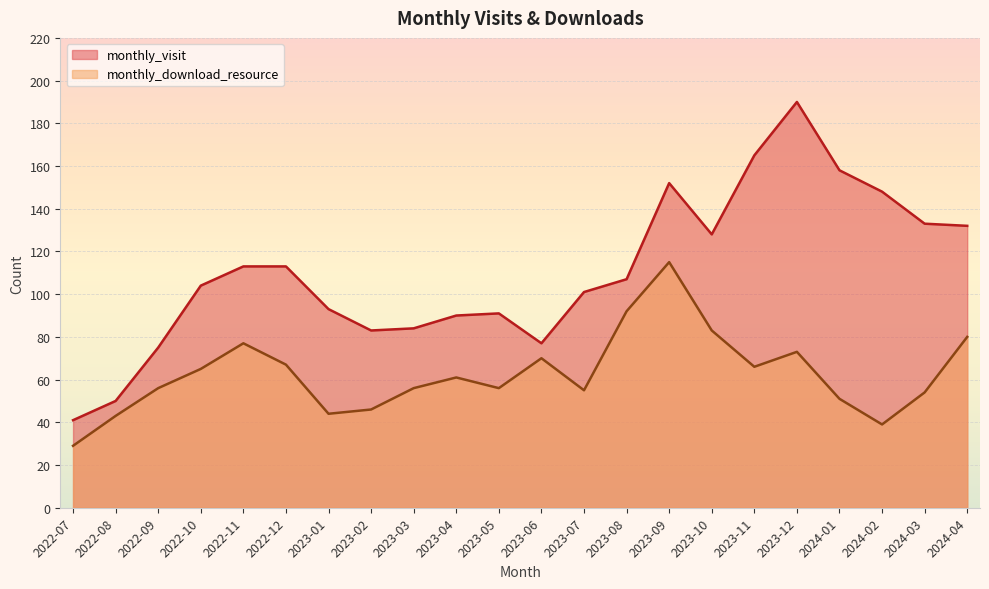

True or false: monthly_download_resource and monthly_visit intersect in this chart.

False